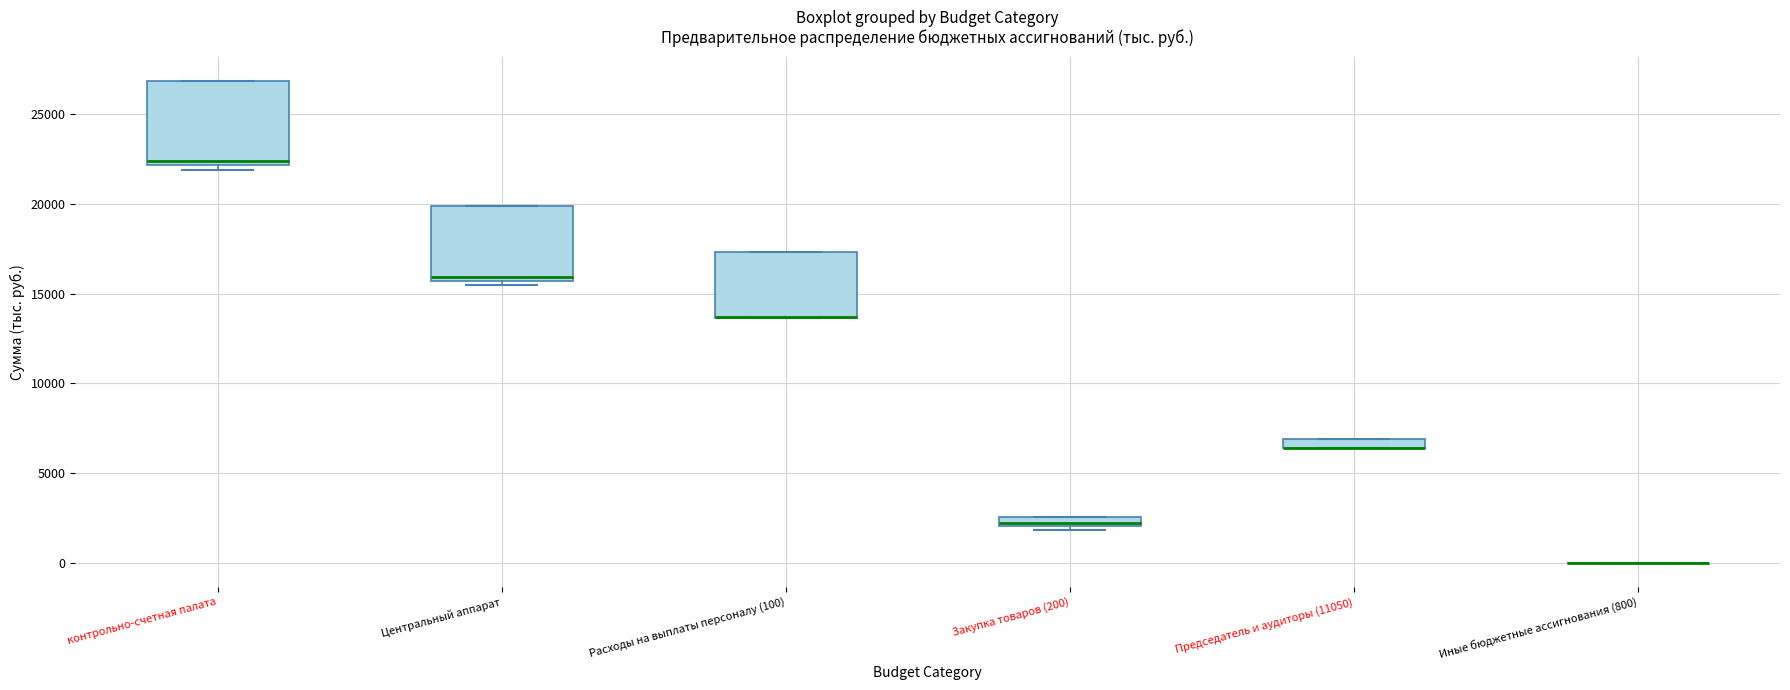

Comparing the boxes themselves (not the whiskers), which one is the tallest?

контрольно-счетная палата